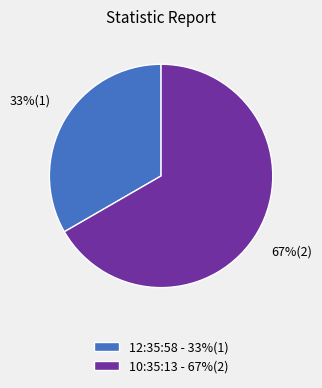

Count the number of slices in the pie.

2